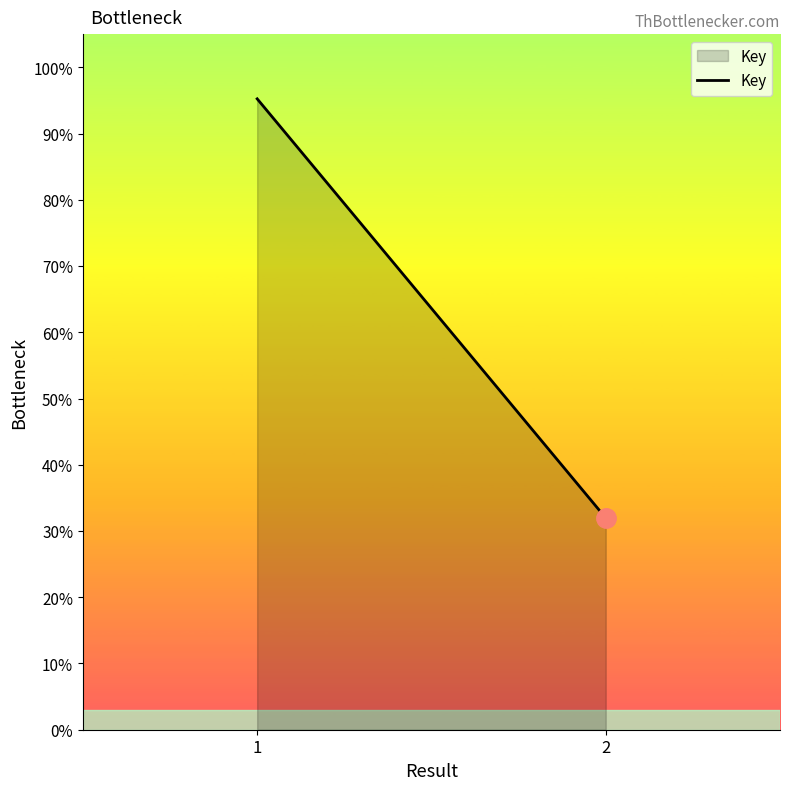

Where does the data first go above 95?

1